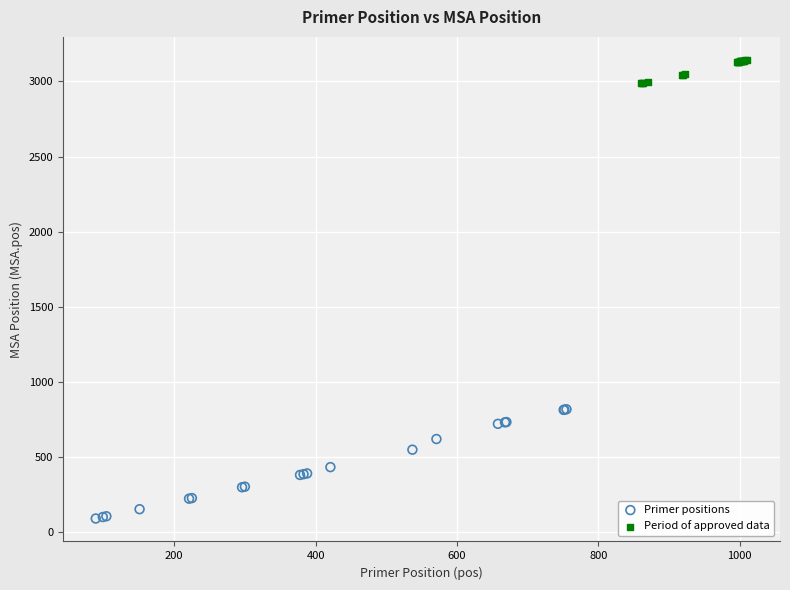

Which series reaches the minimum Y coordinate?

Primer positions